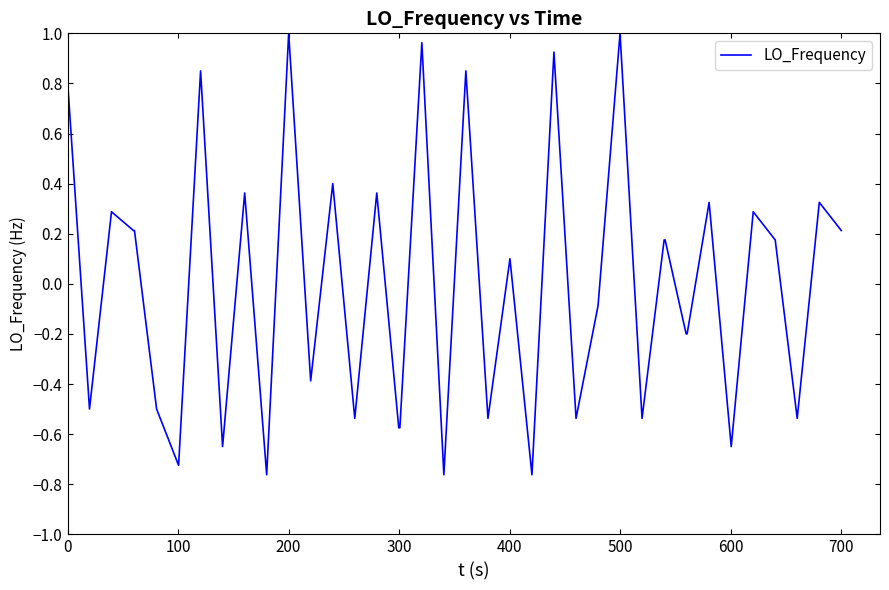

True or false: there are more than 2 points higher than both neighbors.

True